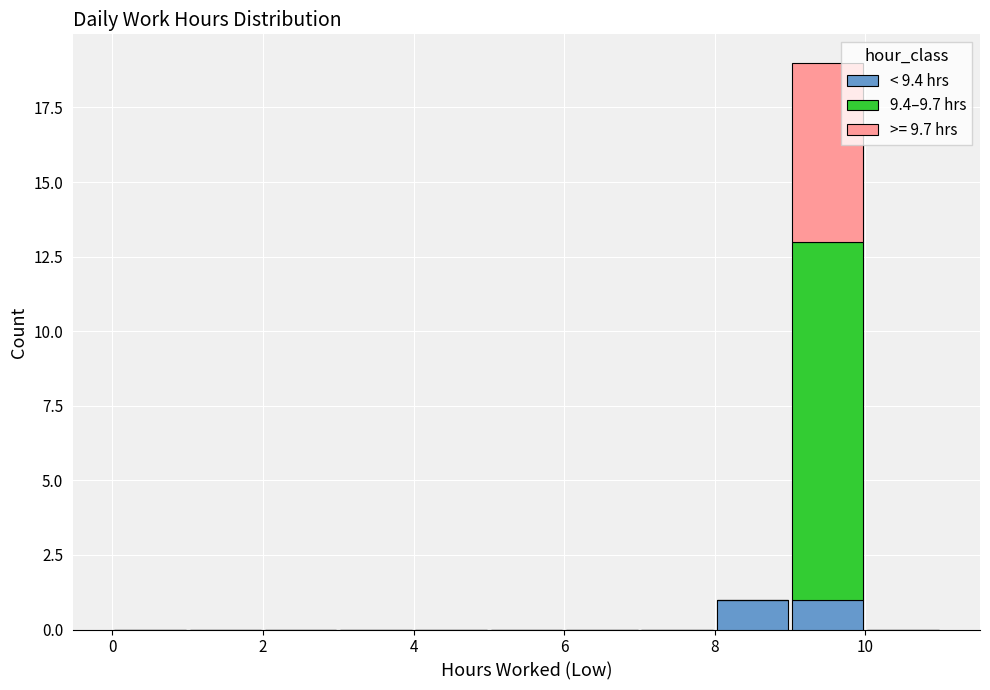

Which range on the x-axis has the tallest stacked bar (by total height)?

9 to 10